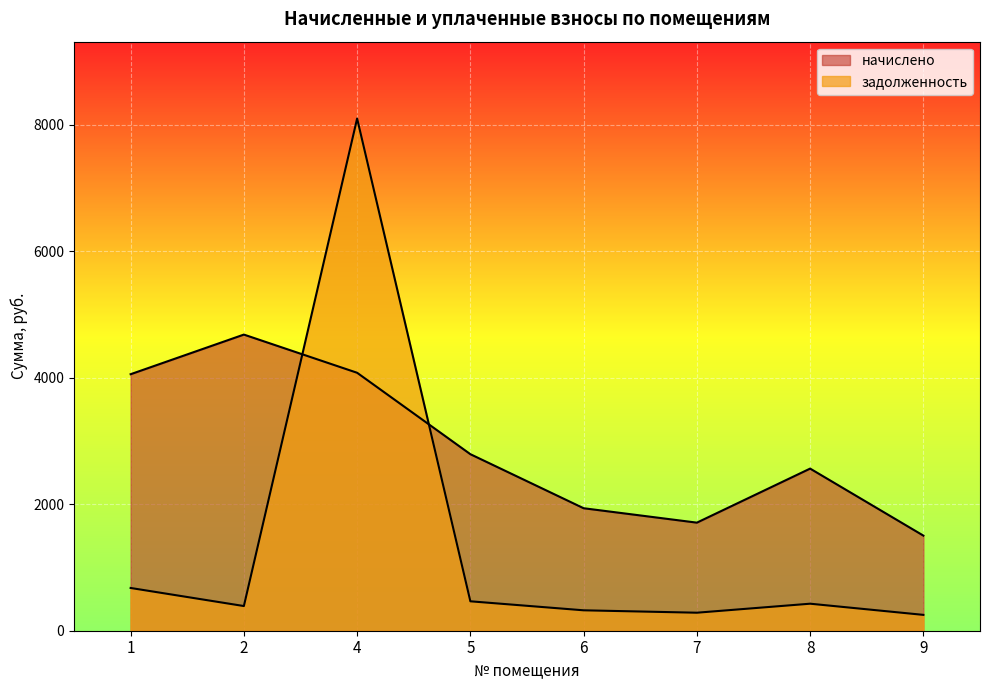

Does the chart display data point markers on the line(s)?

No